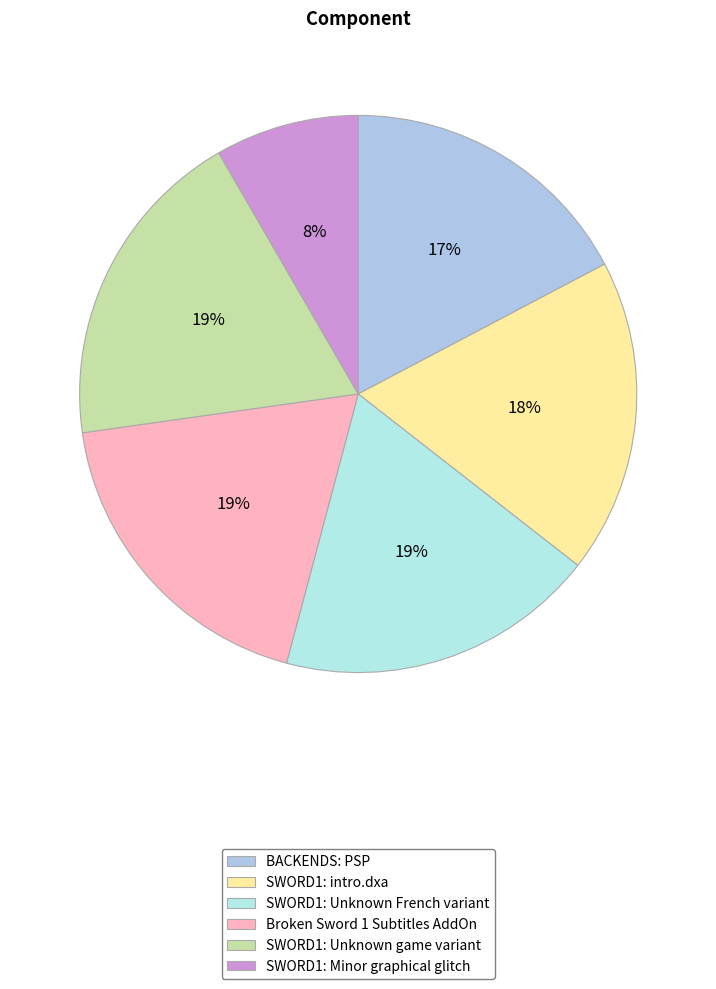

Which has a higher value, SWORD1: Unknown French variant or SWORD1: Unknown game variant?

SWORD1: Unknown game variant